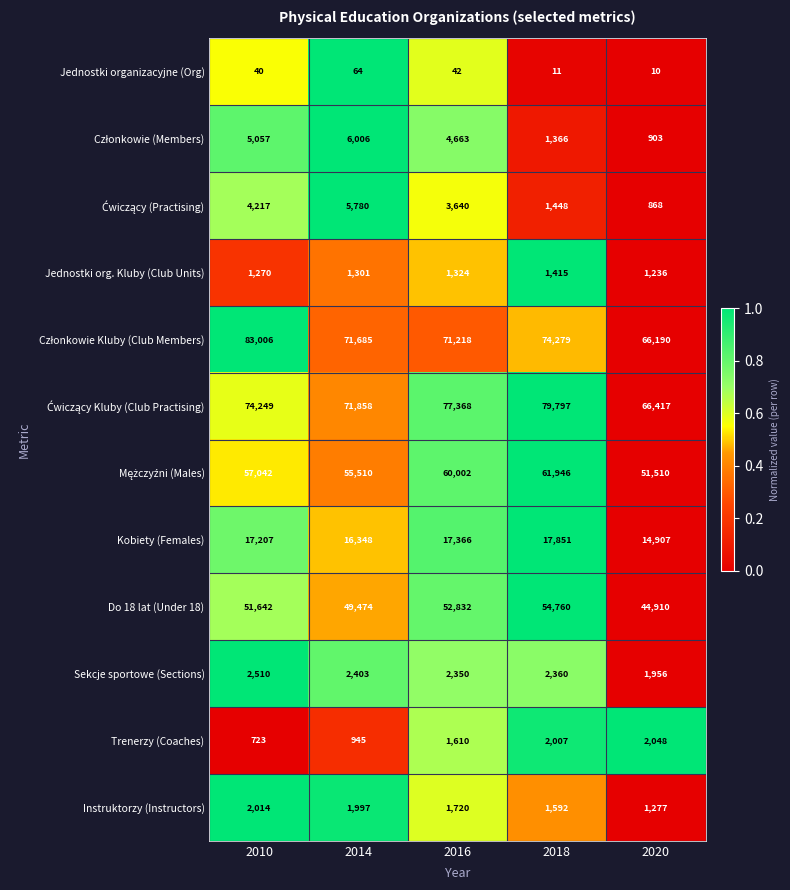

What value does the Jednostki organizacyjne (Org) series have at 2020, to the nearest 5?

10